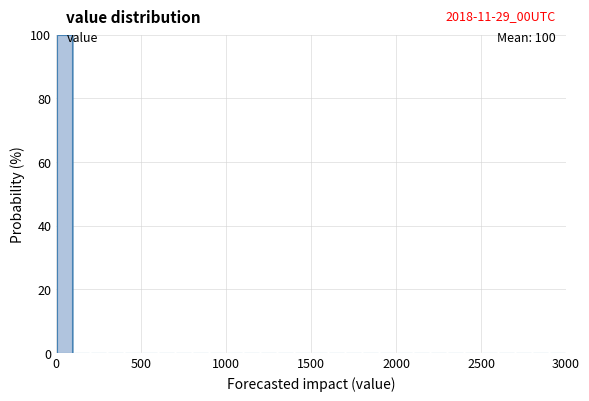

Read against the x-axis, roughly where is the centre of the tallest bar?

50